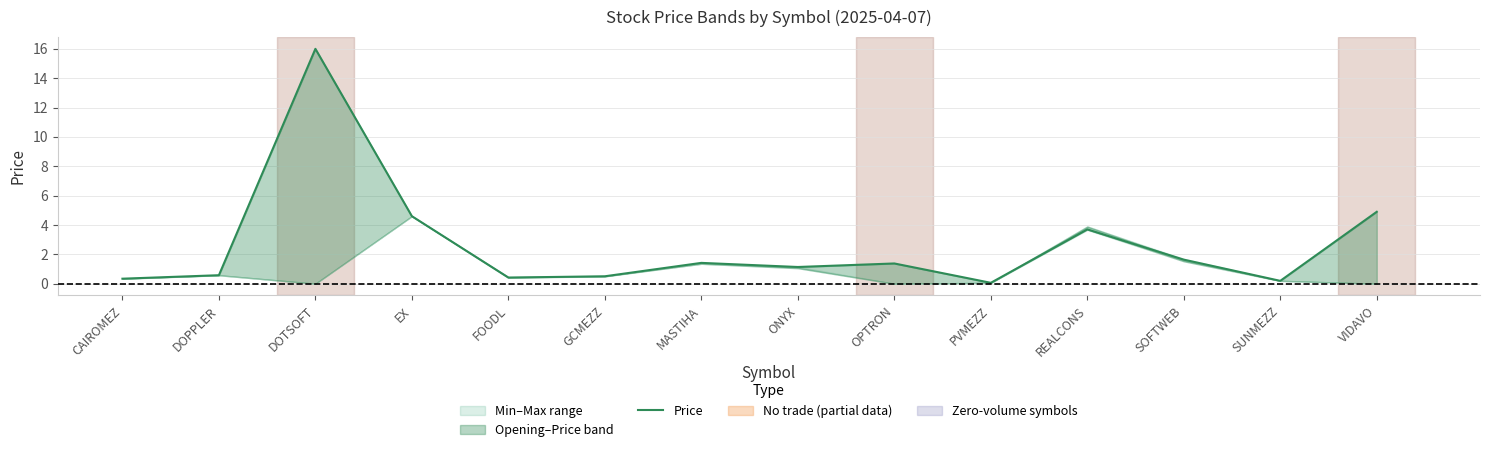

Reading right to left, list all the values displayed in this chart.

VIDAVO=4.9	SUNMEZZ=0.2	SOFTWEB=1.6	REALCONS=3.7	PVMEZZ=0.1	OPTRON=1.4	ONYX=1.1	MASTIHA=1.4	GCMEZZ=0.5	FOODL=0.4	EX=4.6	DOTSOFT=16.0	DOPPLER=0.6	CAIROMEZ=0.3